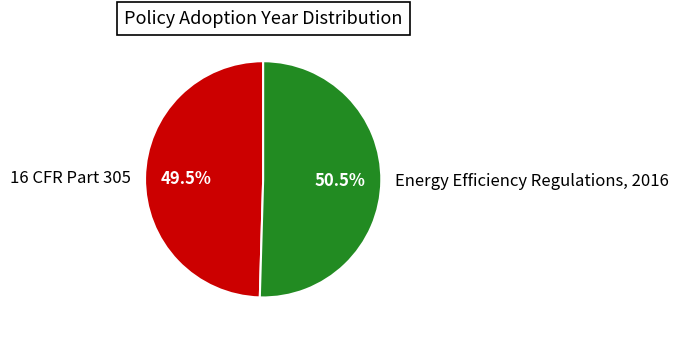

Combined, do 16 CFR Part 305 and Energy Efficiency Regulations, 2016 account for over 50%?

Yes